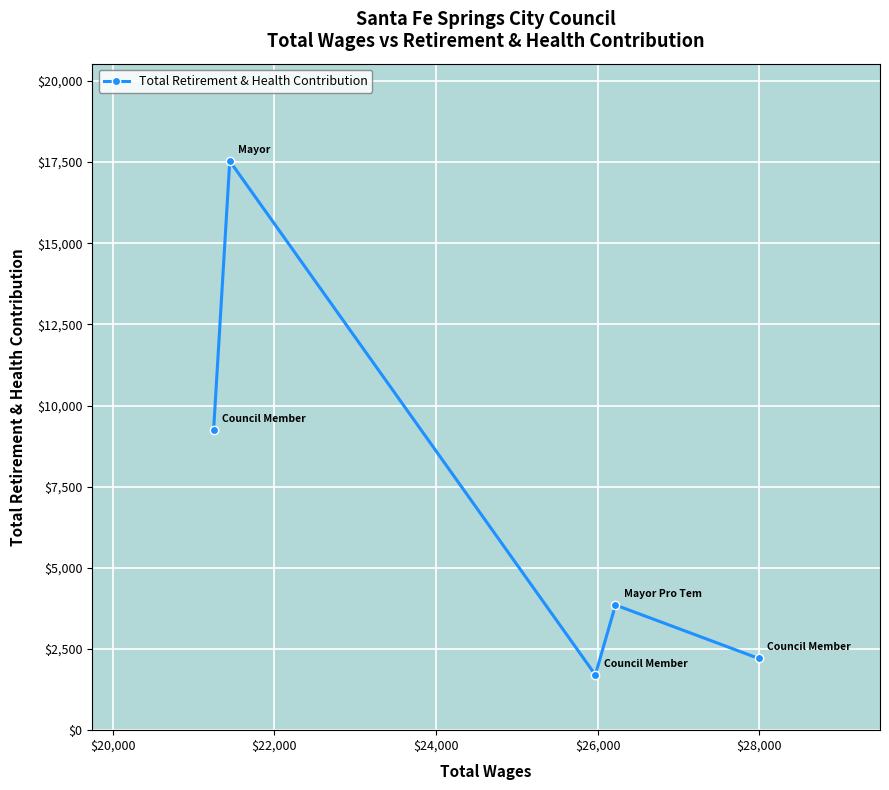

What is the minimum value shown in the chart?

1704